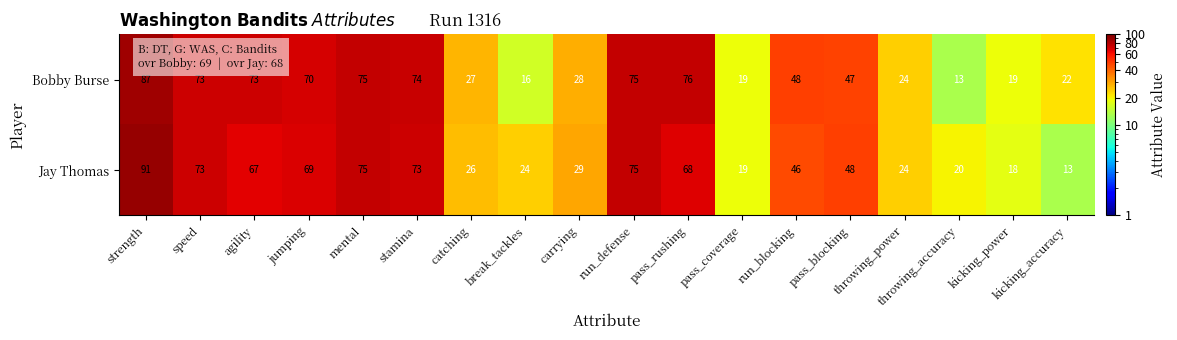

Is it true that Bobby Burse equals 75 at run_defense?

True